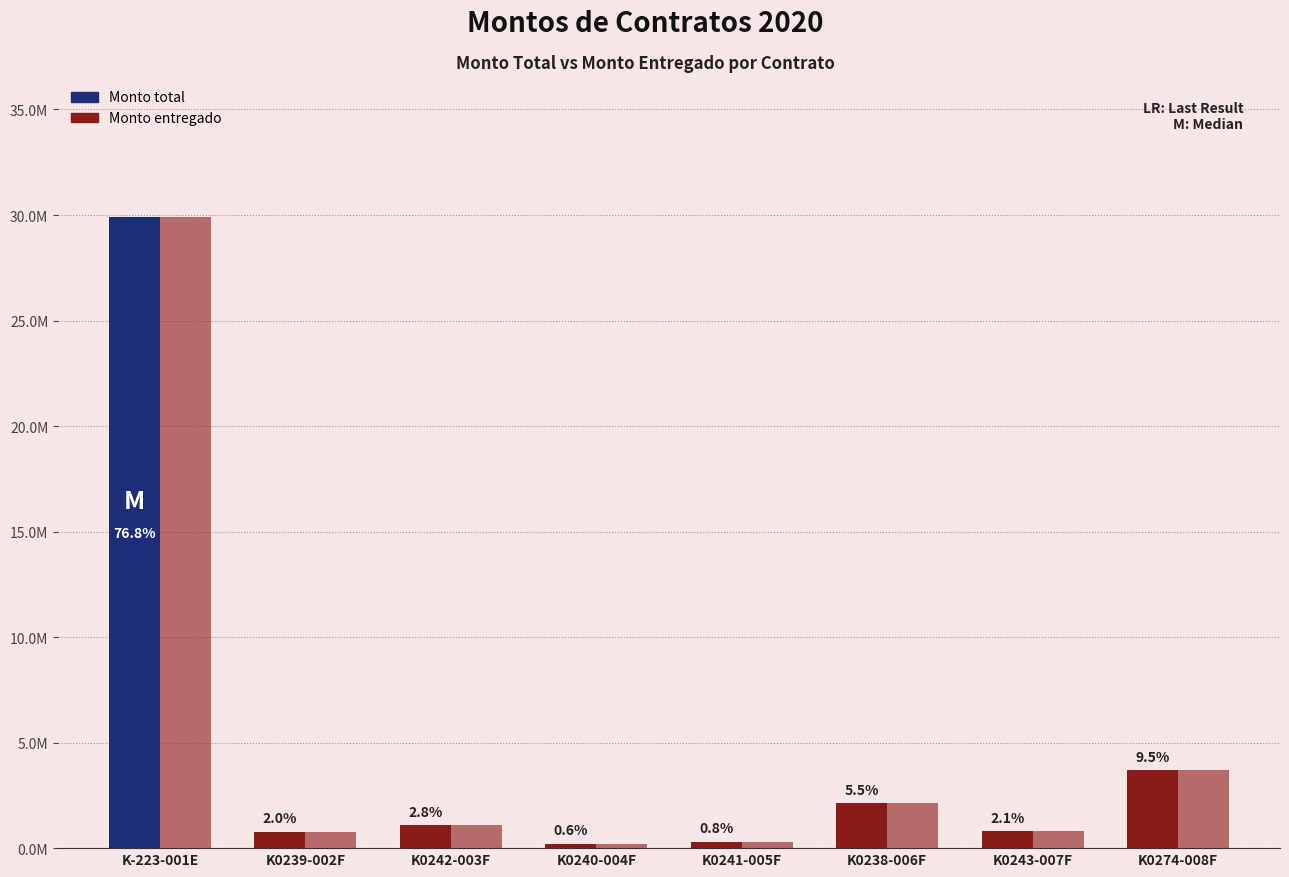

Are the bars grouped side by side (vs. stacked)?

Yes